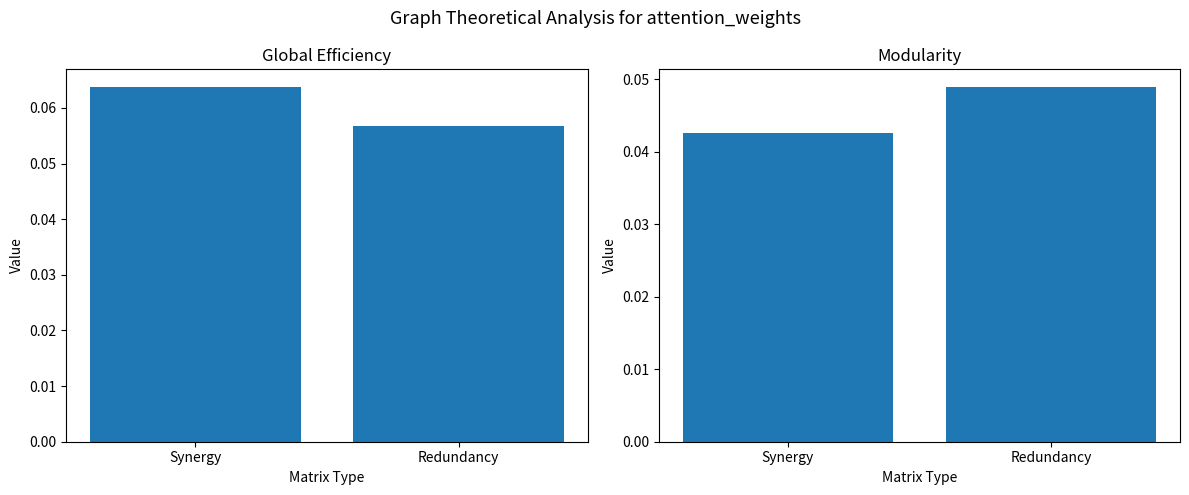

What is the sum of all Modularity values?

0.1